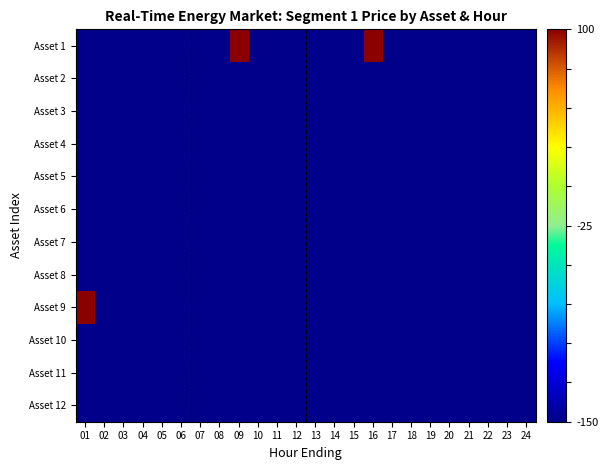

What is the total value across all series at 05?

-6.0